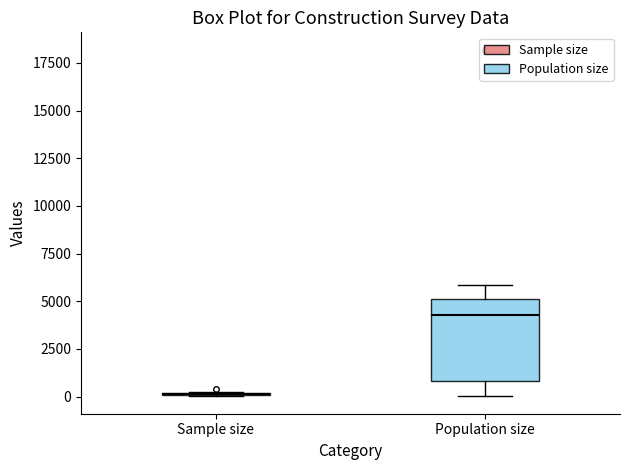

Comparing the boxes themselves (not the whiskers), which one is the tallest?

Population size